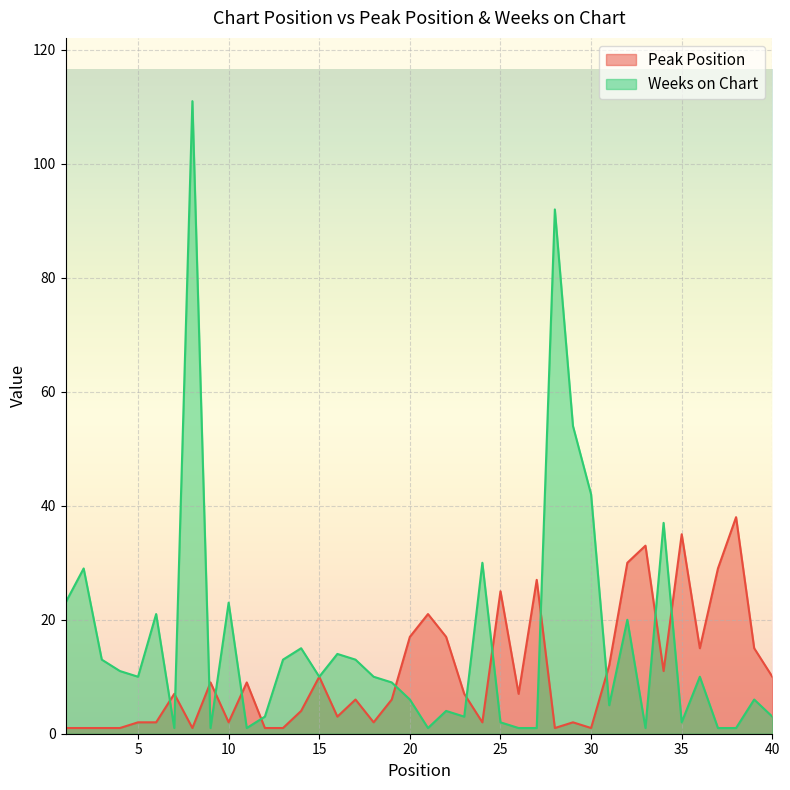

Between 4 and 21, which series saw the biggest shift?

Peak Position